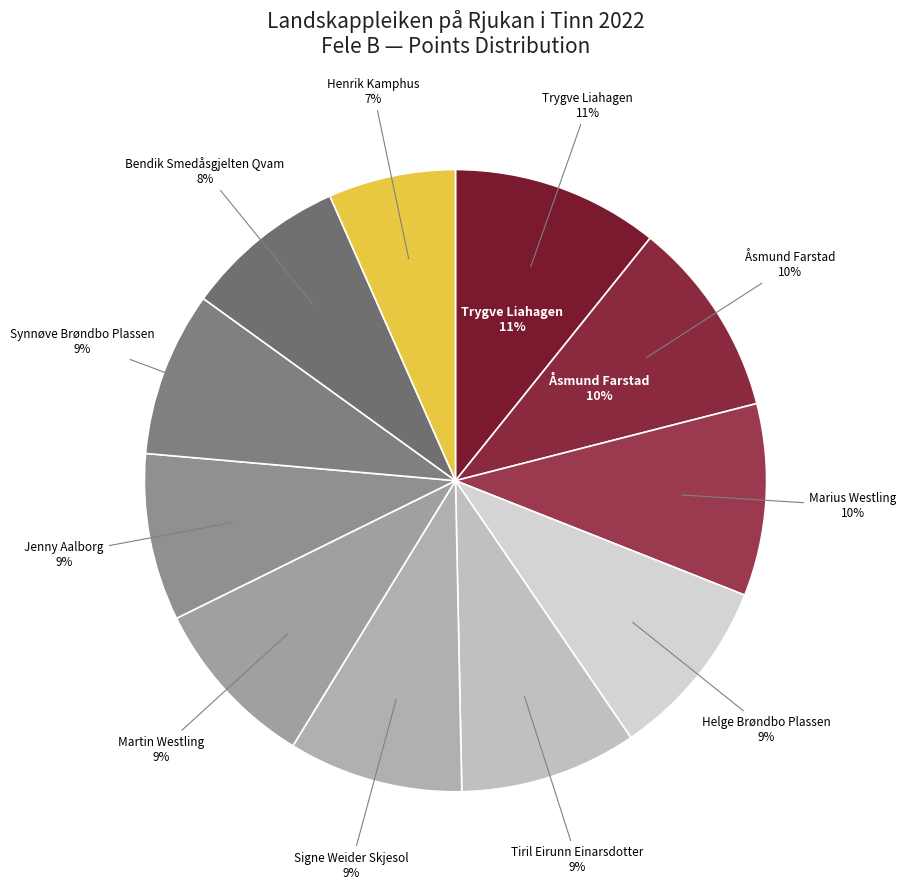

Count the number of slices in the pie.

11